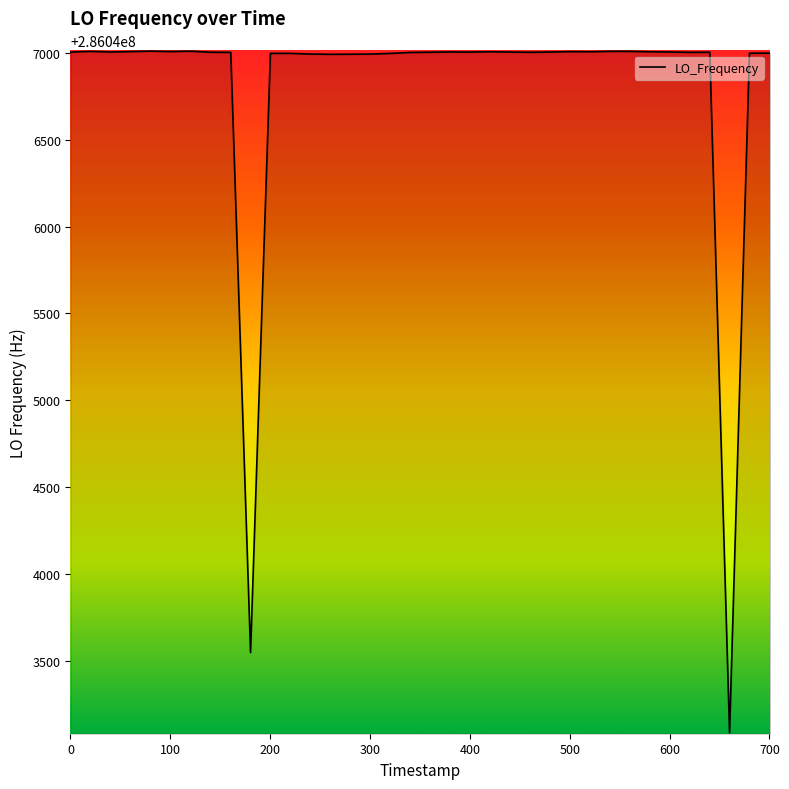

What is the difference between the maximum and minimum values?

3925.3